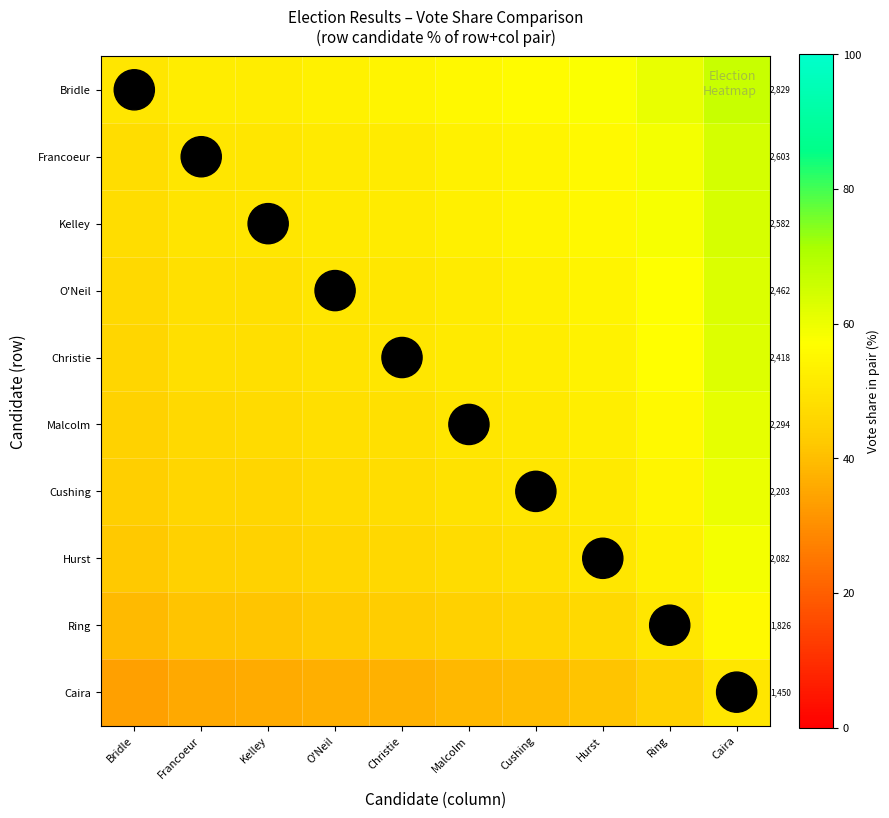

What is the greatest value displayed?

66.1